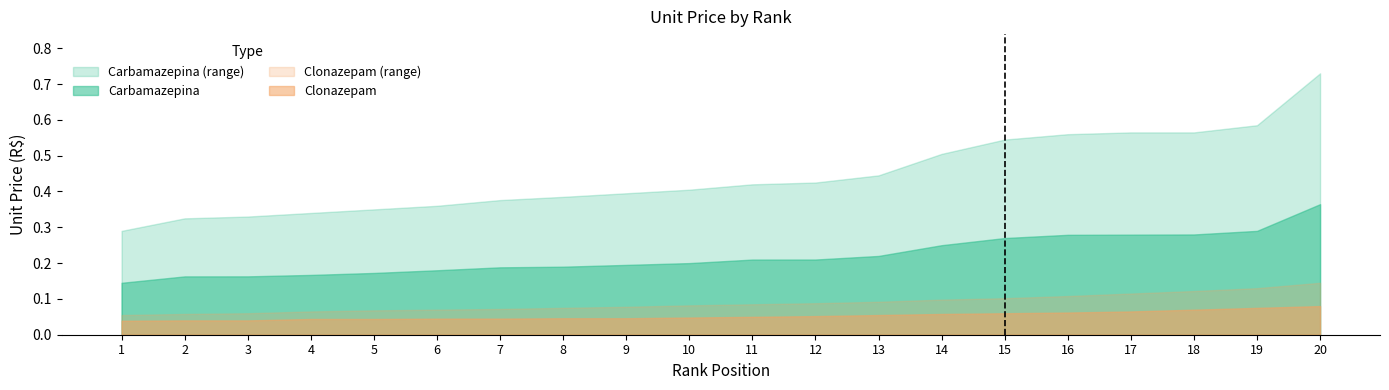

True or false: Clonazepam_upper and Carbamazepina_upper cross at least once.

False